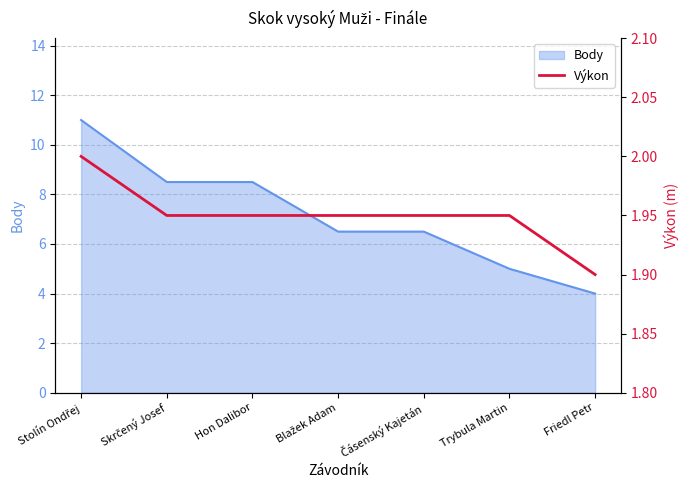

Reading right to left, what are all the values shown in this chart?

Friedl Petr=1.9	Trybula Martin=1.9	Čásenský Kajetán=1.9	Blažek Adam=1.9	Hon Dalibor=1.9	Skrčený Josef=1.9	Stolín Ondřej=2.0